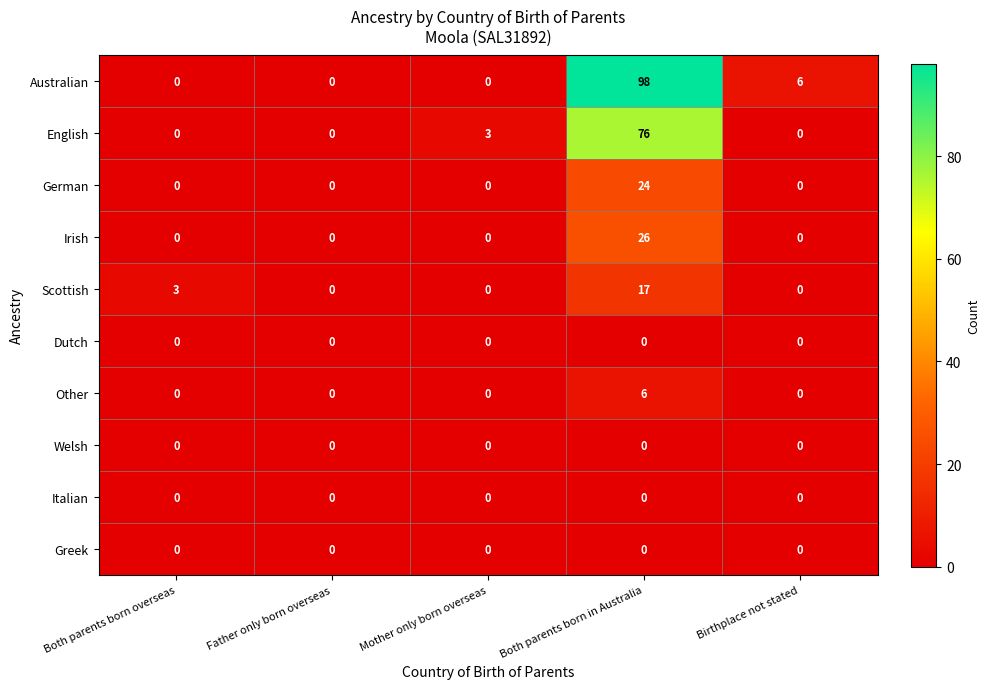

What is the difference between the maximum and second lowest values in the Australian series?

98